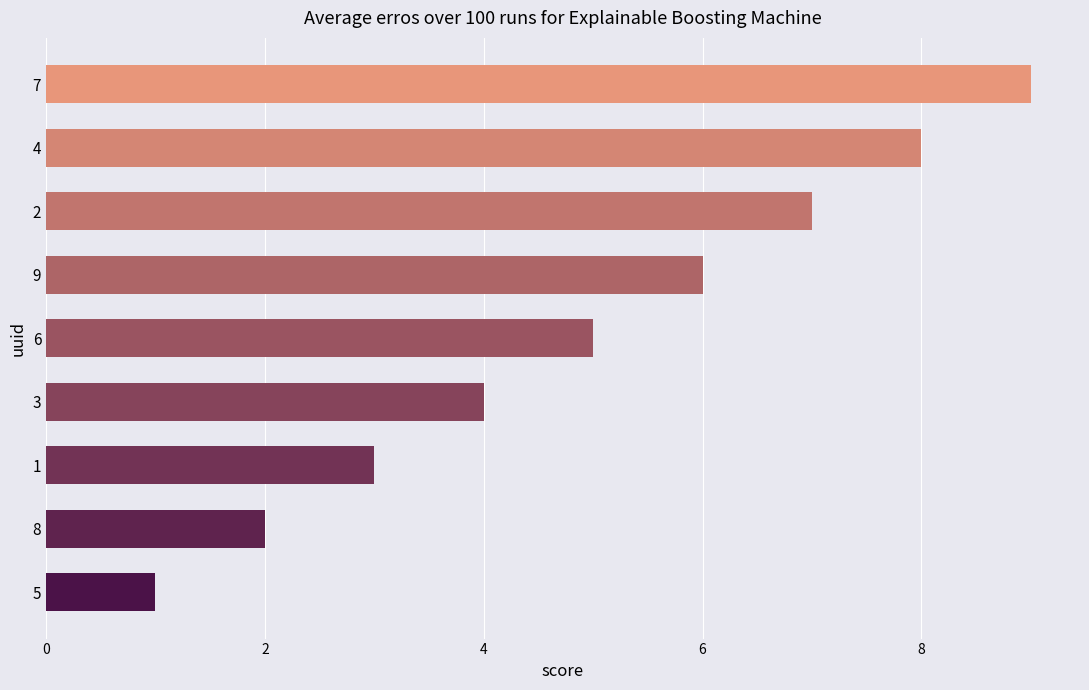

What is the greatest value displayed?

9